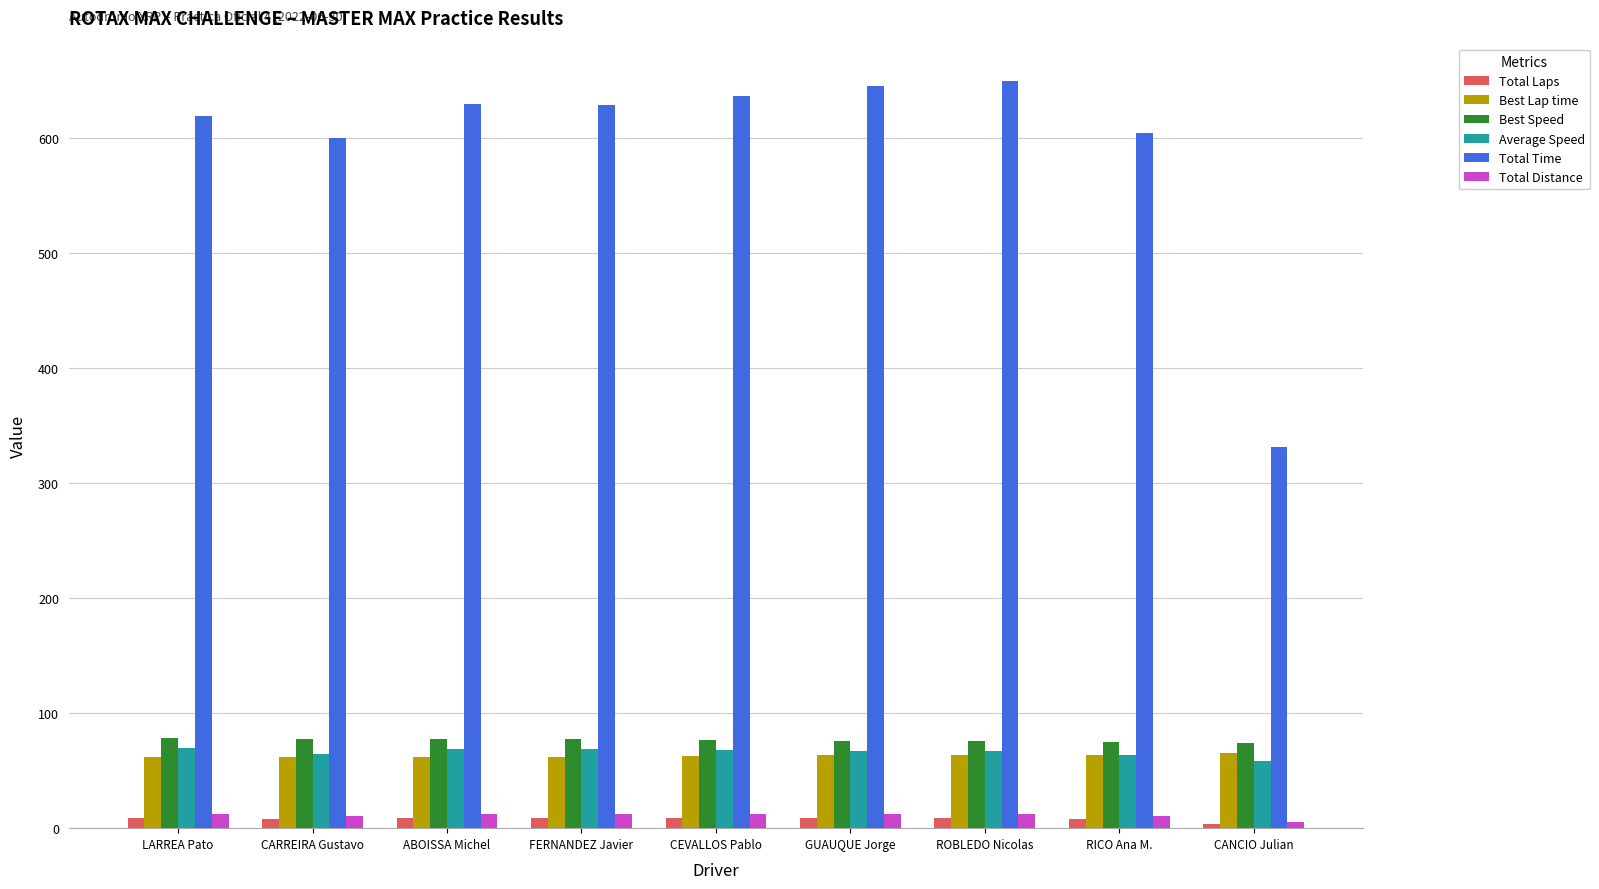

Which series has the largest total across all categories?

Total Time